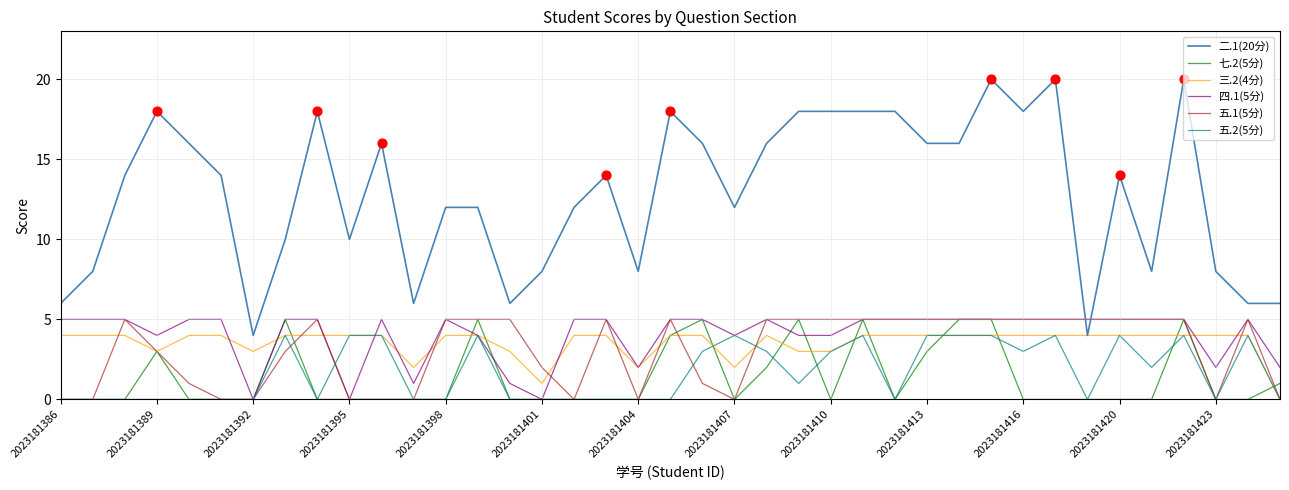

Which series has the largest range (max minus min)?

二.1(20分)